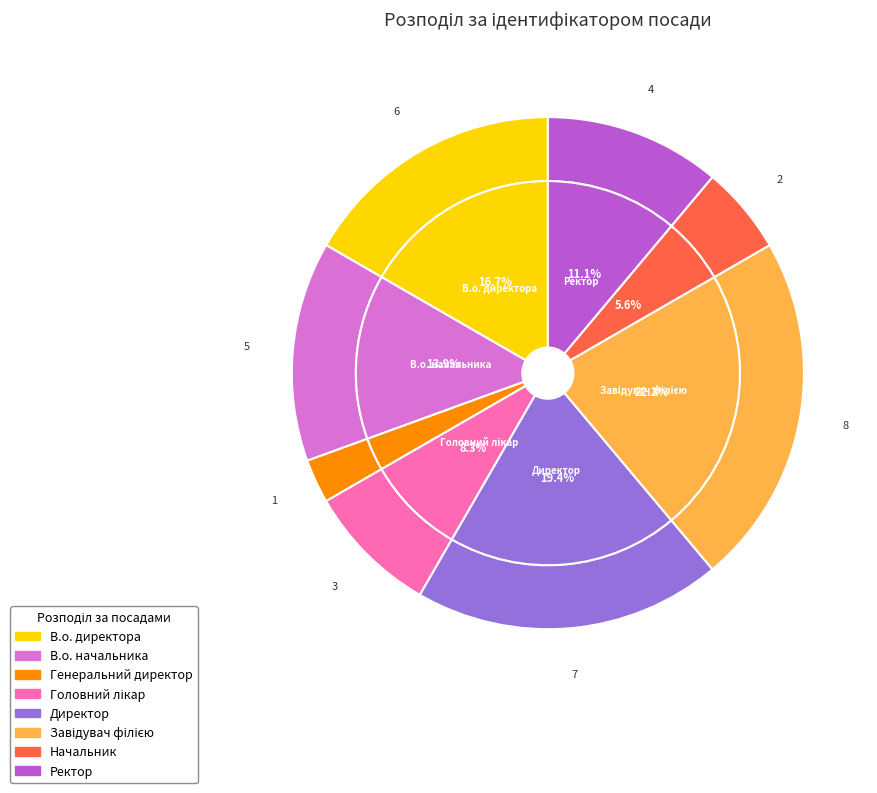

Which slice is the largest?

Завідувач філією